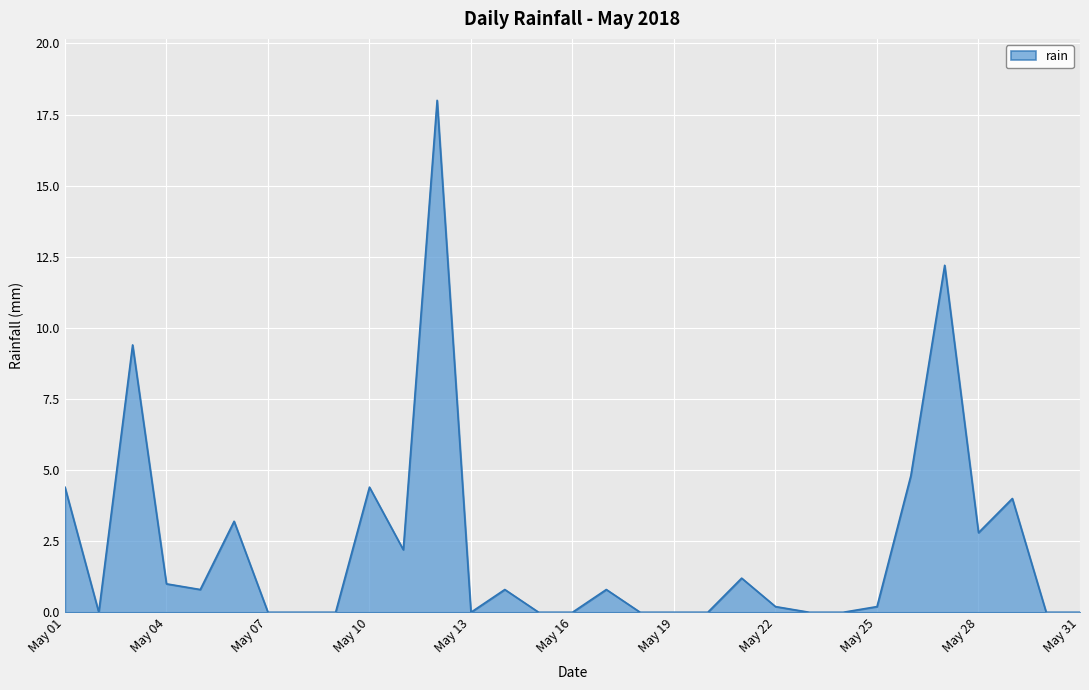

What is the maximum value shown in the chart?

18.0